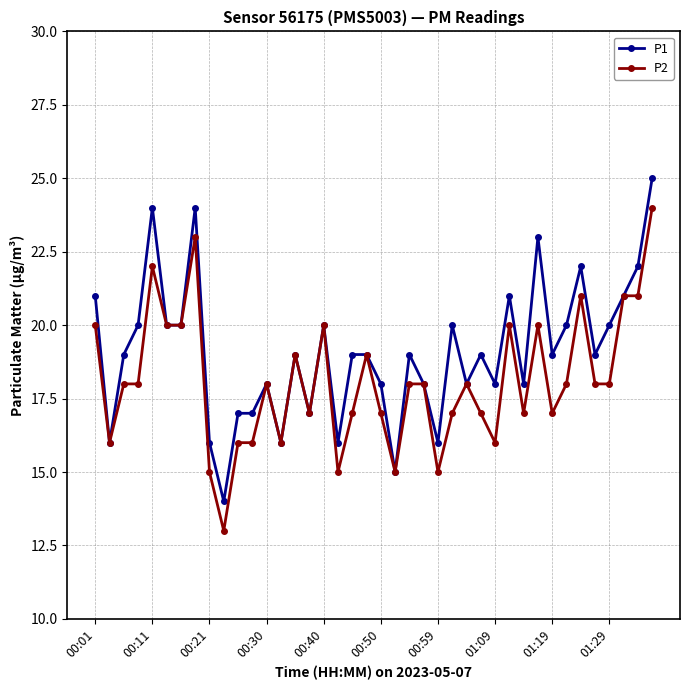

Which series has the largest total across all categories?

P1